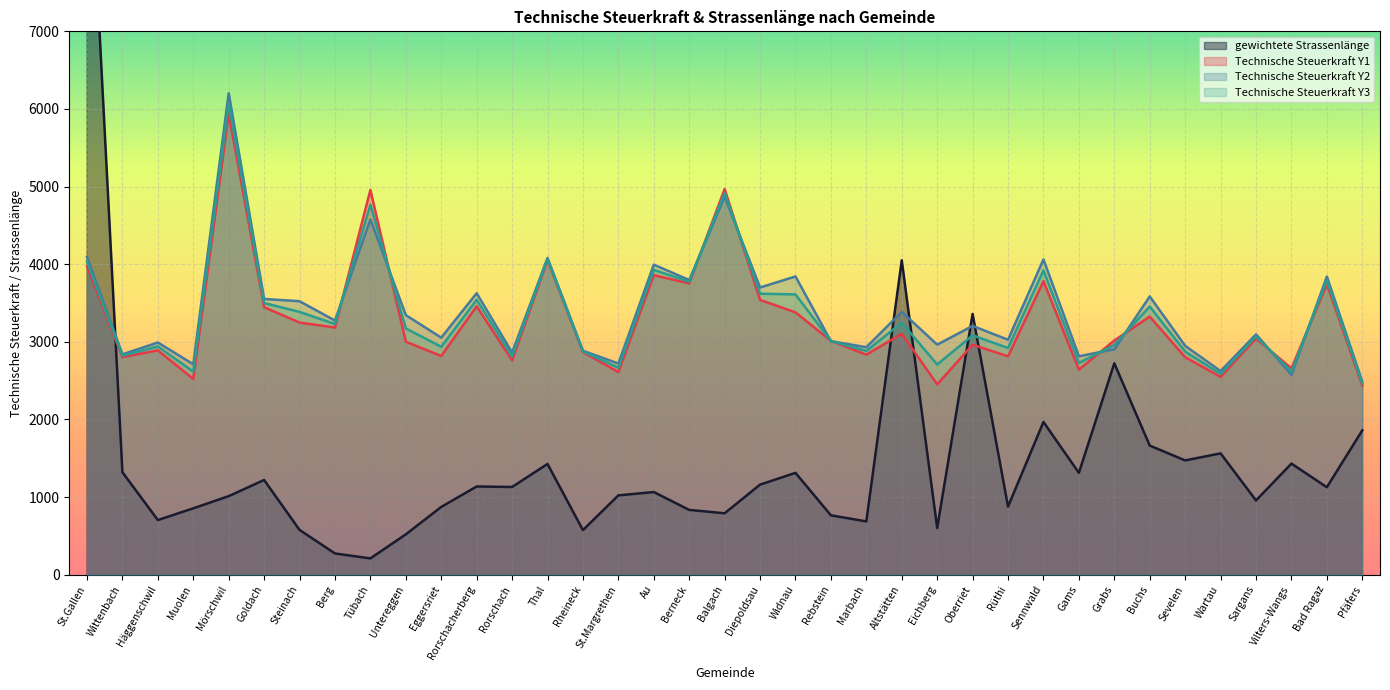

What is the difference between the second highest and minimum values in the Technische Steuerkraft Y2 series?

2383.2